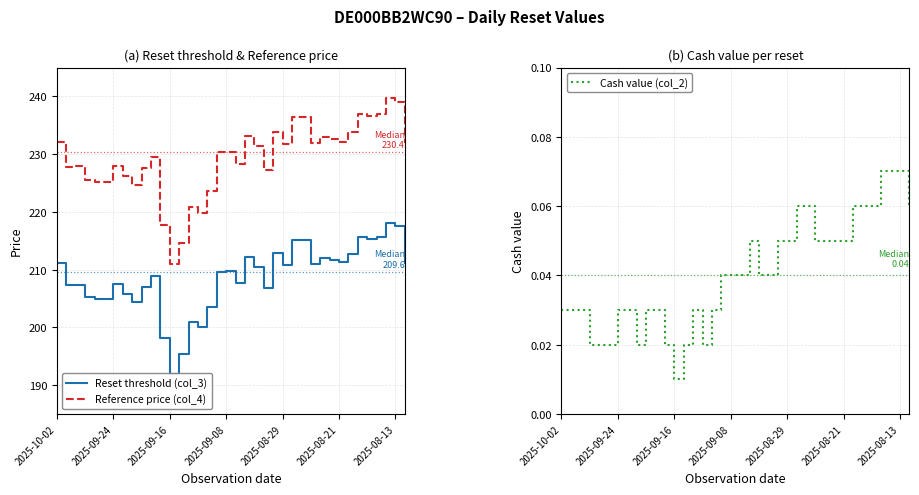

What is the spread (max minus min) of values at 2025-10-02?

232.1